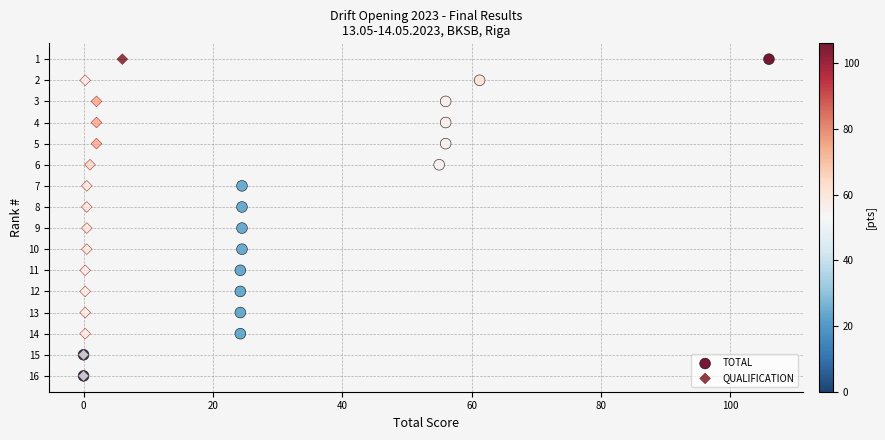

What are all the series names shown in the legend?

TOTAL, QUALIFICATION